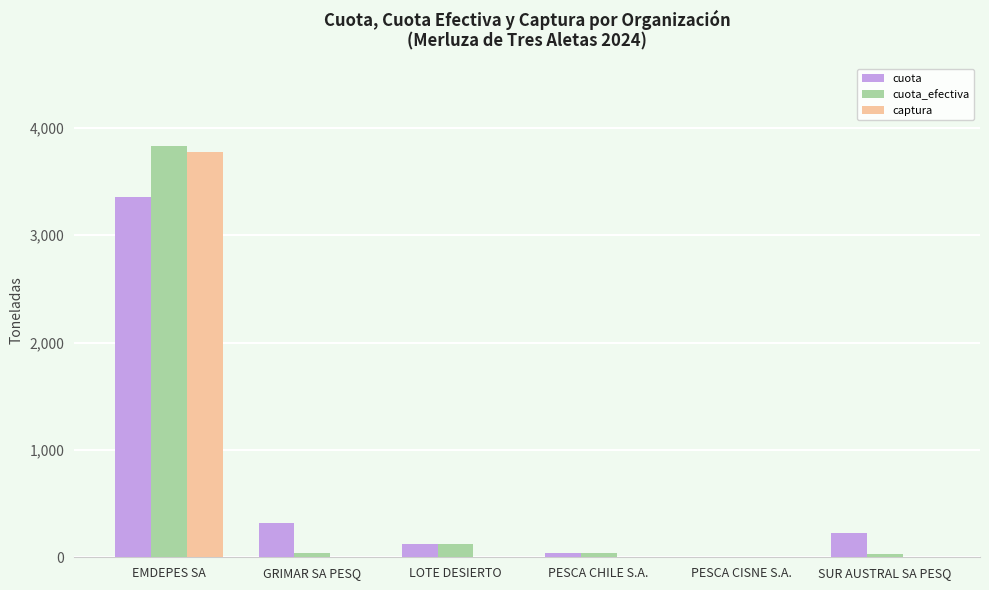

How many groups of bars are there?

6